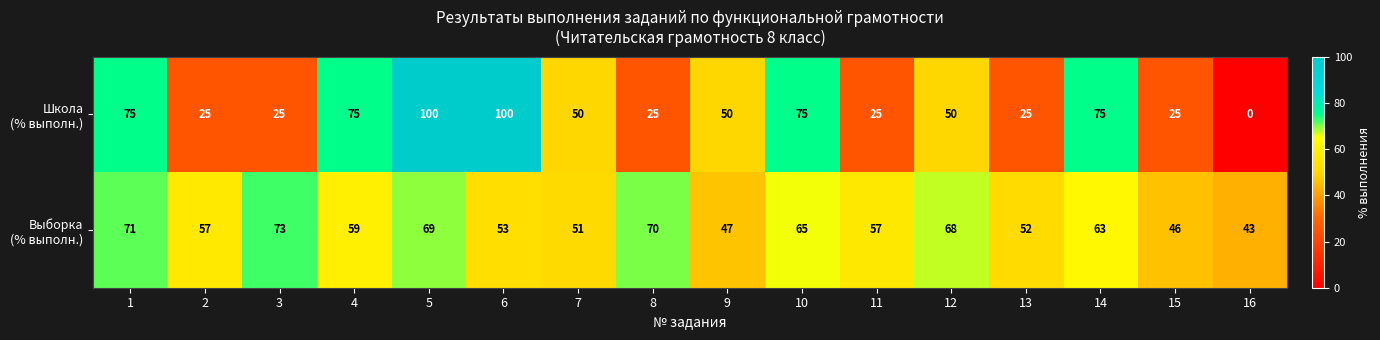

What is the difference between the highest and lowest values at 14?

12